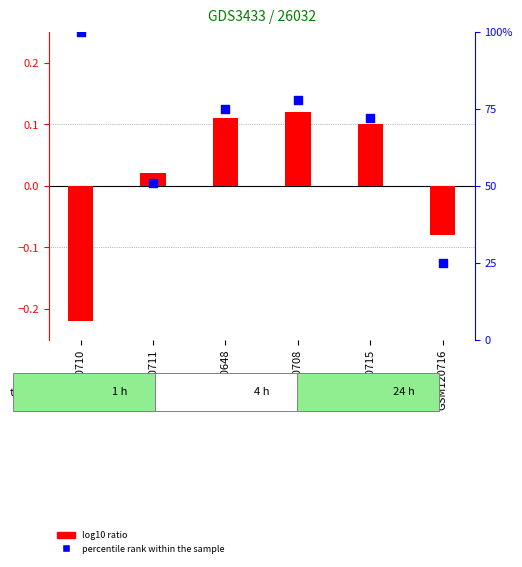

Which series has the largest total across all categories?

percentile rank within the sample